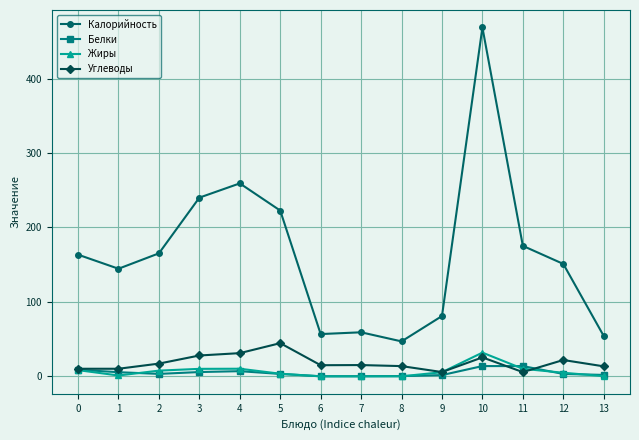

What is the spread (max minus min) of values at 3?

234.3